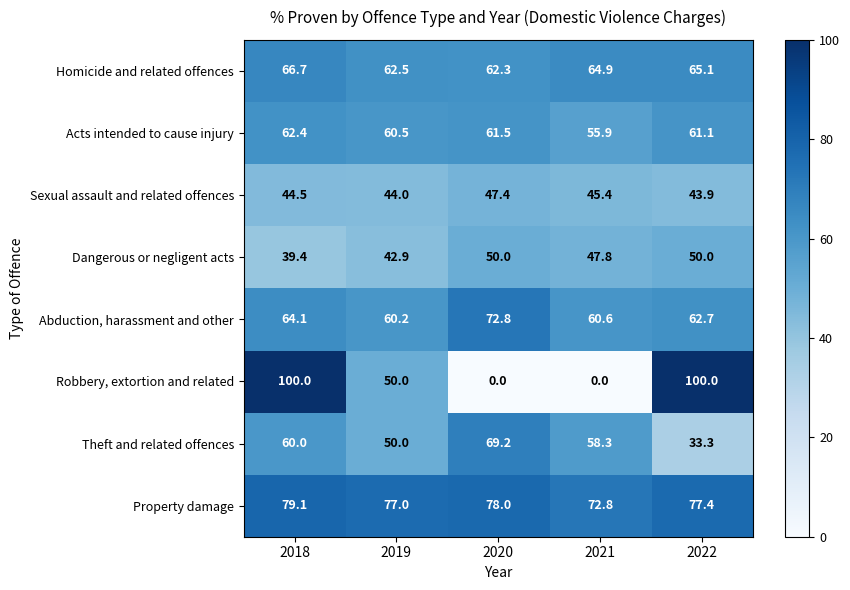

Which series has the largest range (max minus min)?

Robbery, extortion and related